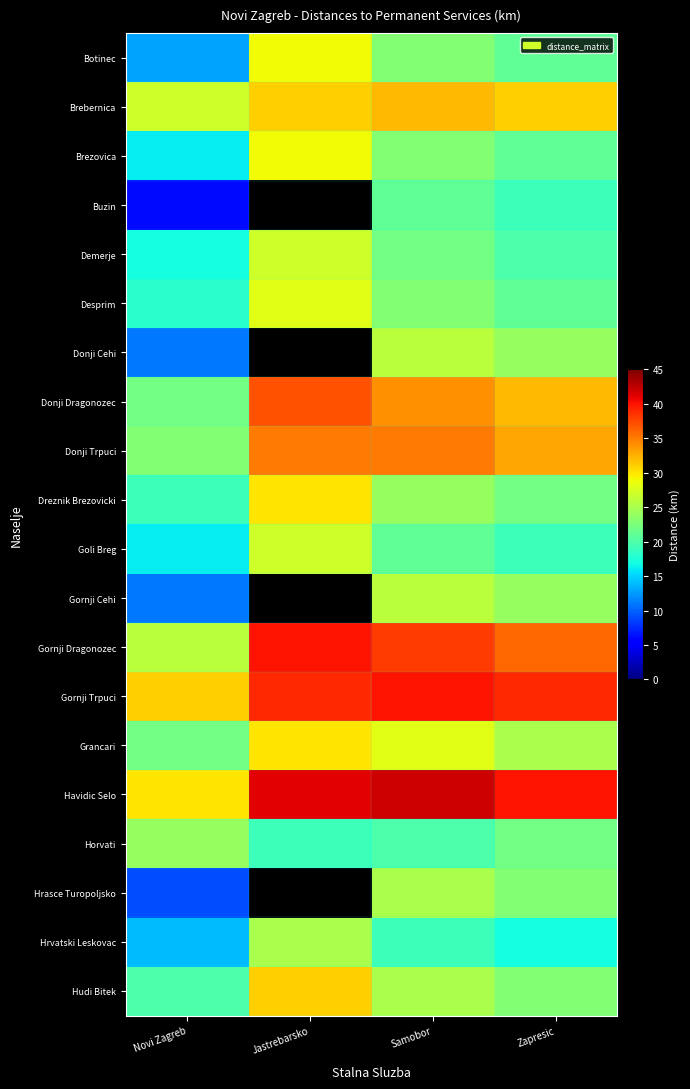

What is the difference between the Grancari values at Samobor and Novi Zagreb?

6.0